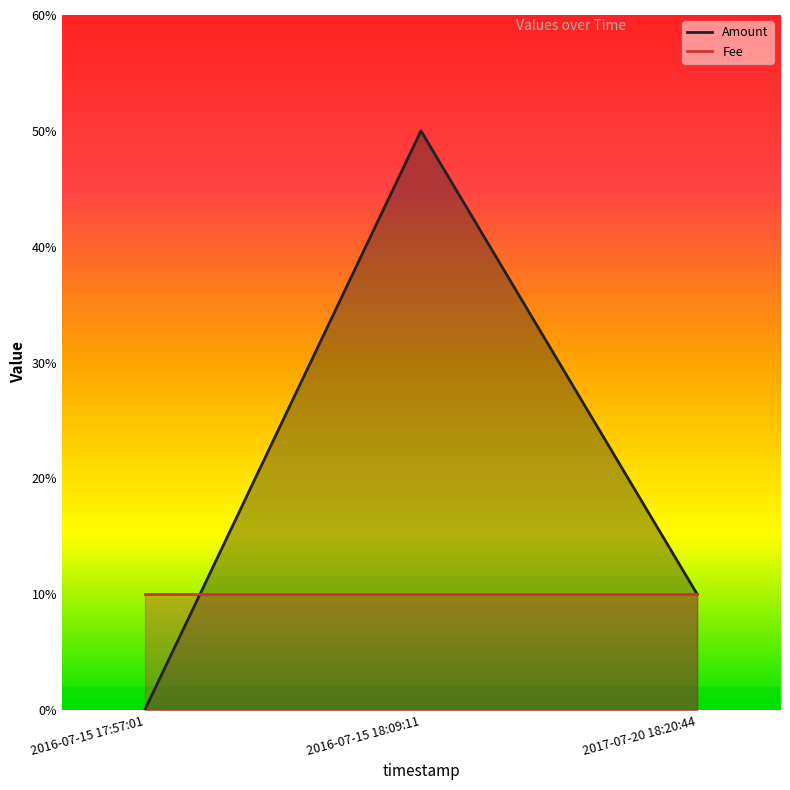

Reading left to right, extract all data points from this chart.

2016-07-15 17:57:01=0	2016-07-15 18:09:11=5	2017-07-20 18:20:44=1